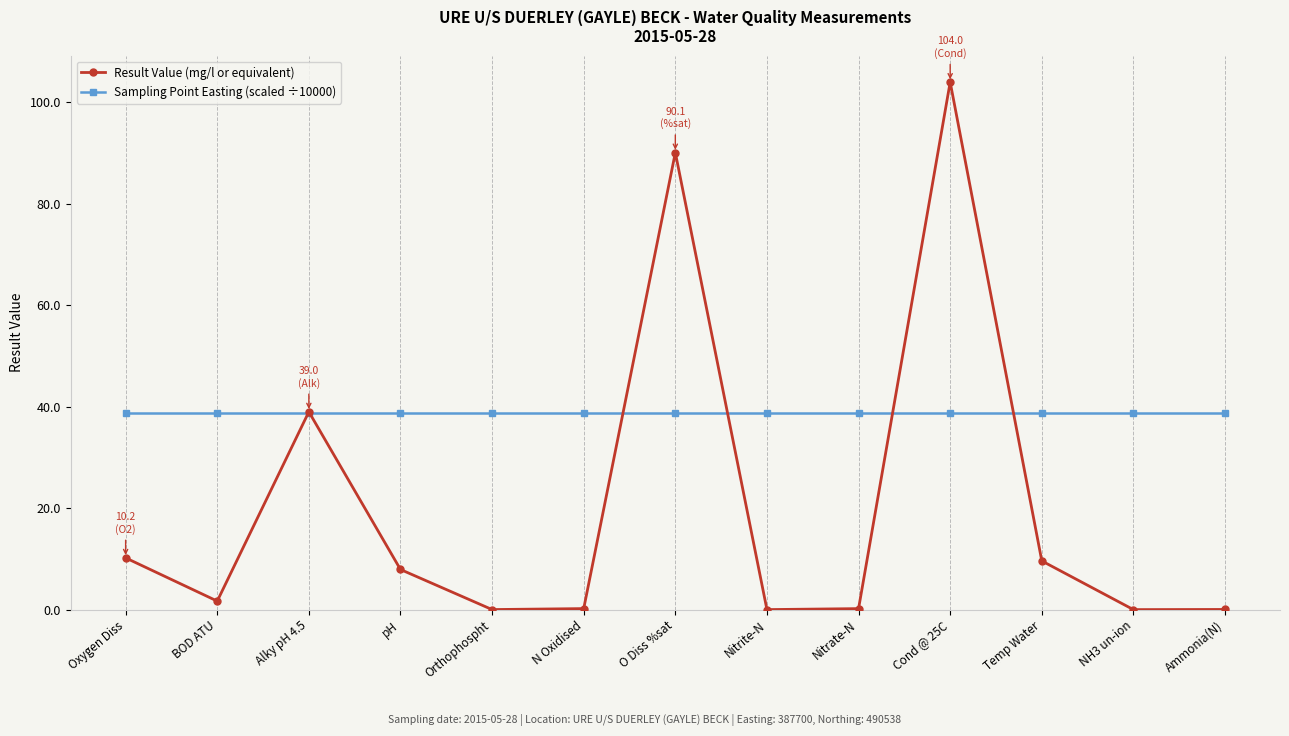

What is the sum of all Sampling Point Easting (scaled ÷10000) values?

504.0